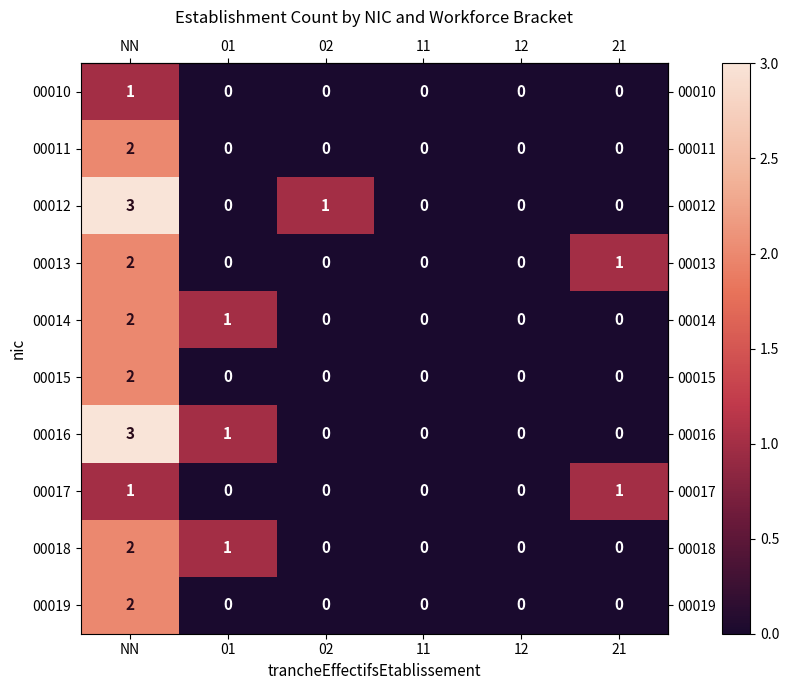

At which category is the sum across all series the highest?

NN